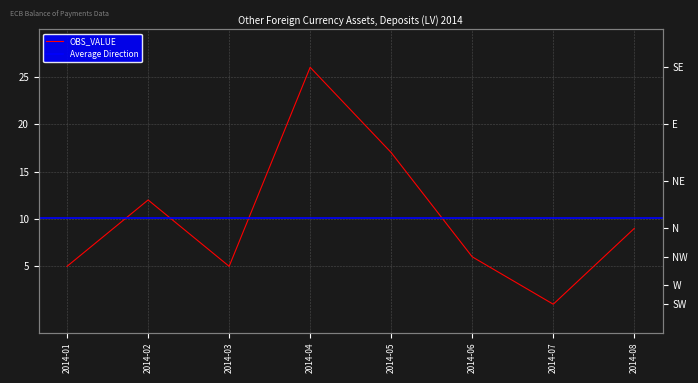

Is it true that the value at 2014-06 is 6?

True